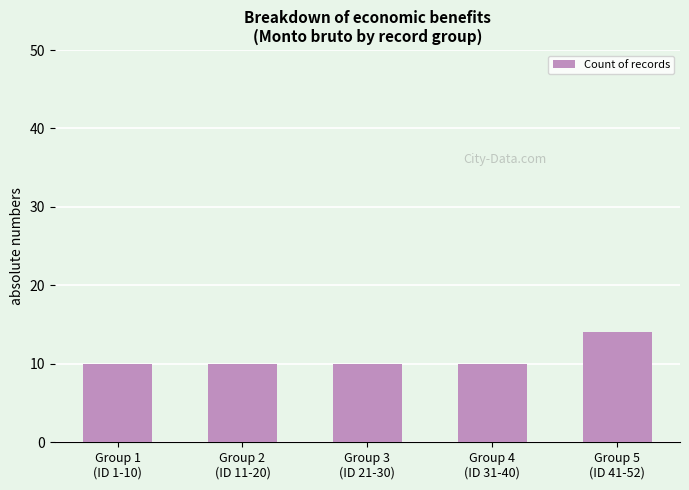

What is the label of the 1st bar from the right?

Group 5
(ID 41-52)